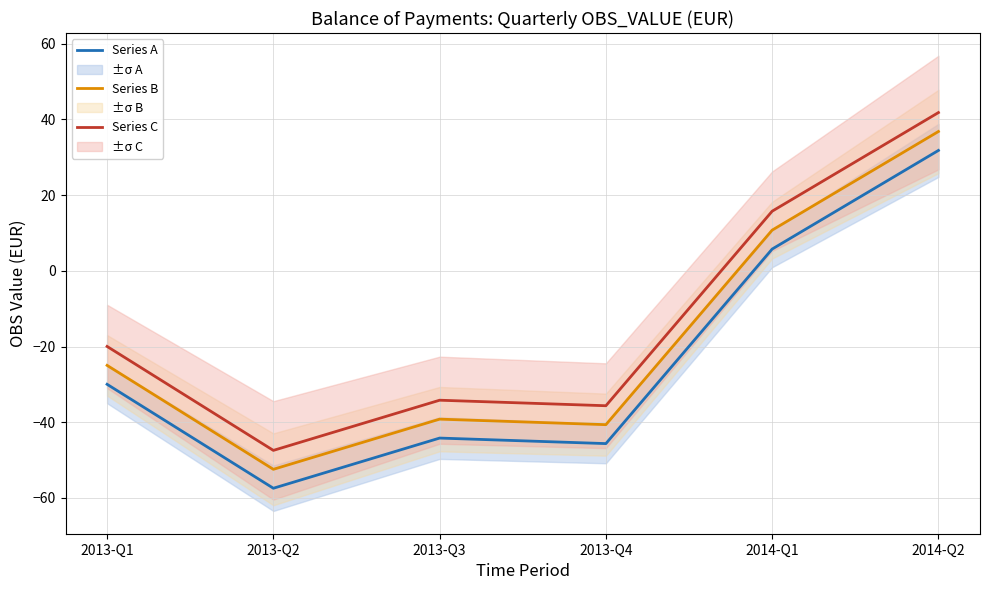

What is the value of the Series C point at the 4th from the left?

-35.6